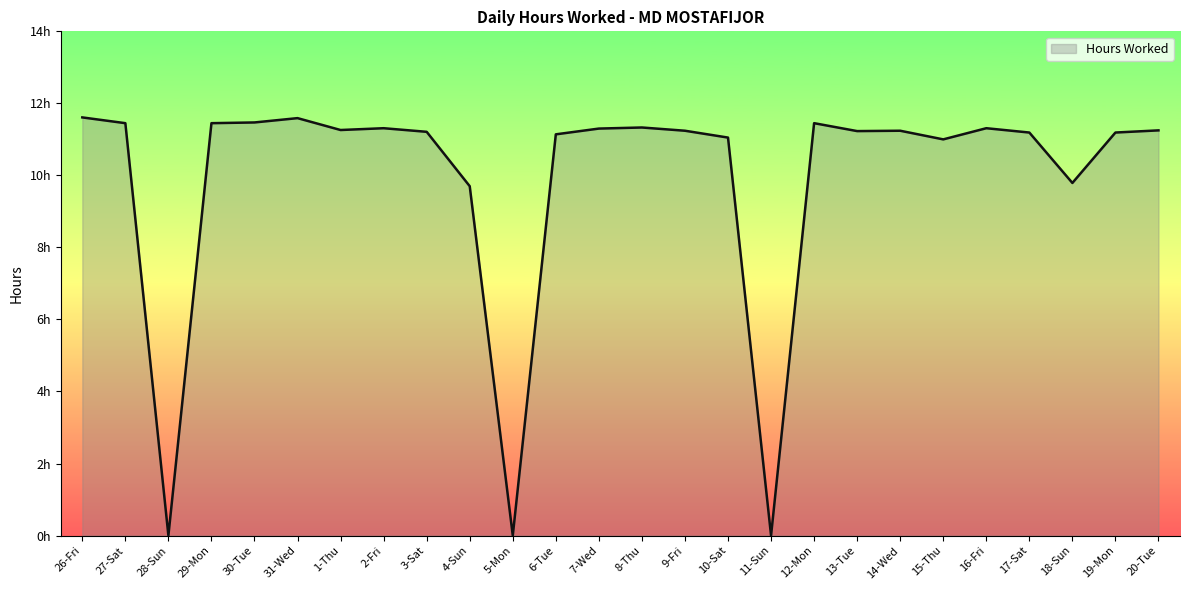

At which category does the data reach its first local peak?

31-Wed